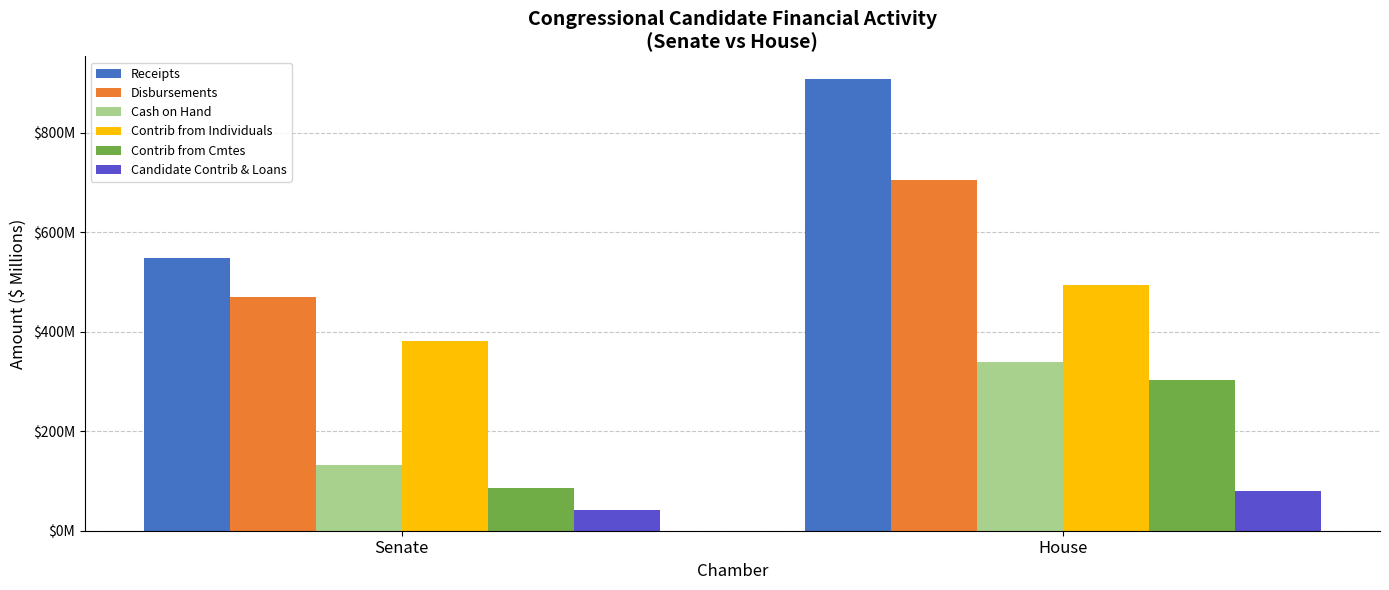

What are all the series names shown in the legend?

Receipts, Disbursements, Cash on Hand, Contrib from Individuals, Contrib from Cmtes, Candidate Contrib & Loans